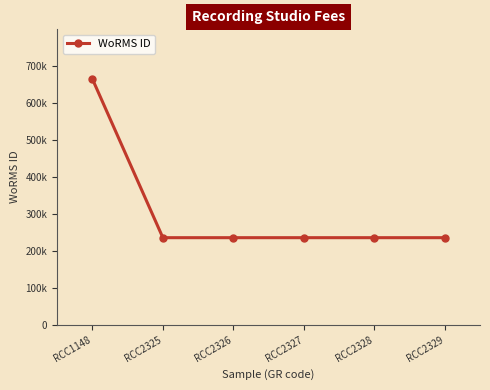

What is the average value?

307432